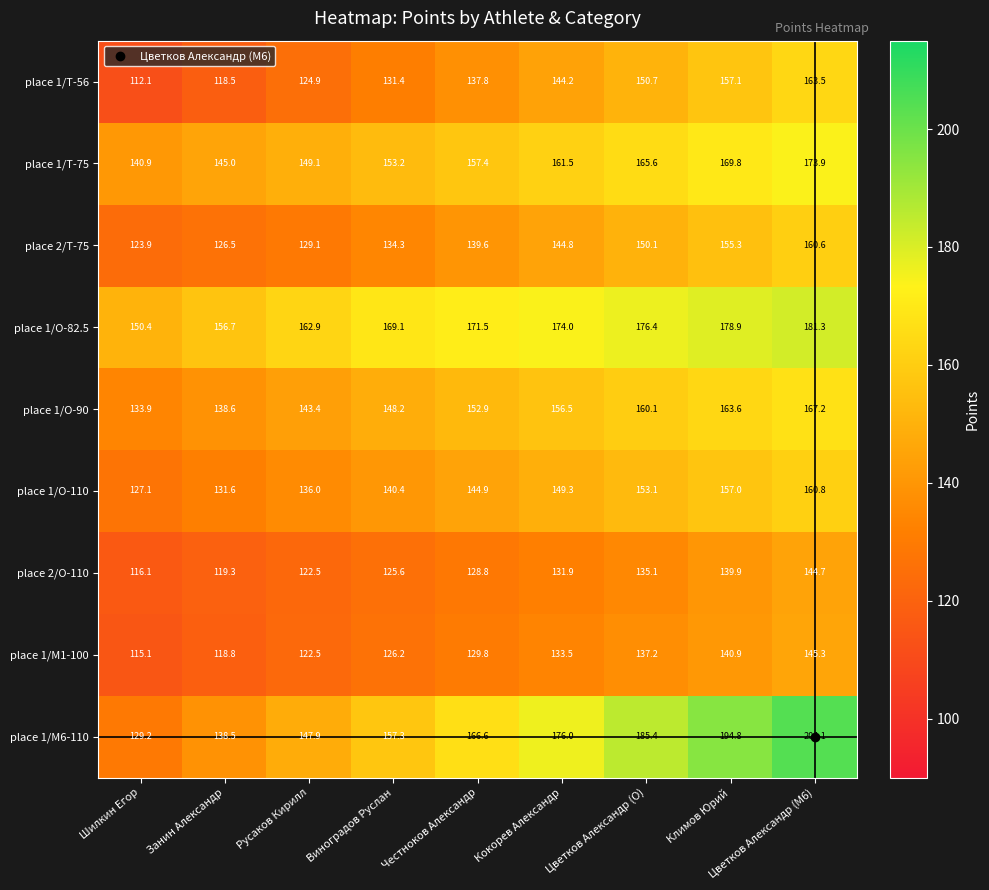

Which series has the largest range (max minus min)?

place 1/M6-110